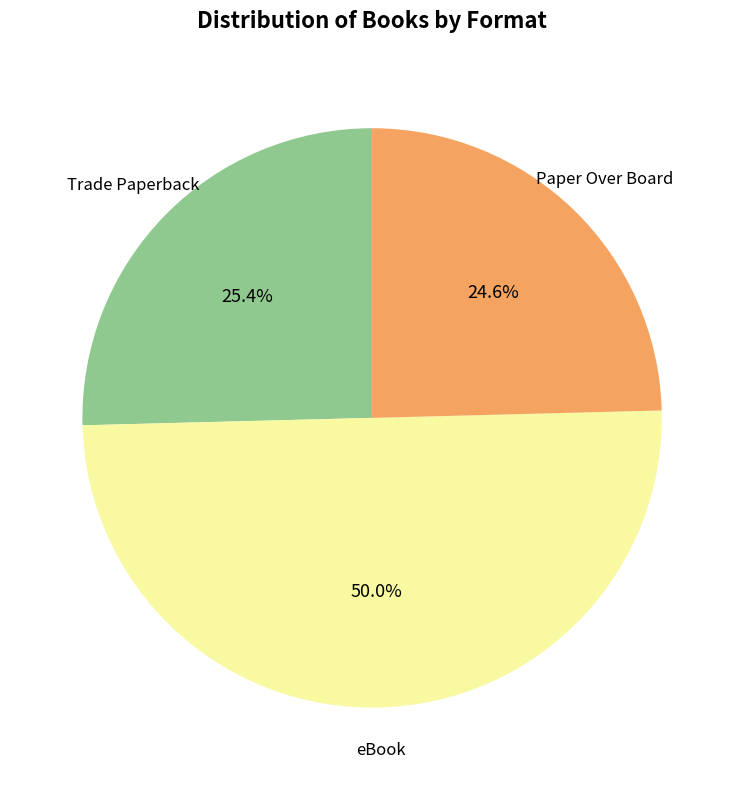

Count the number of slices in the pie.

3